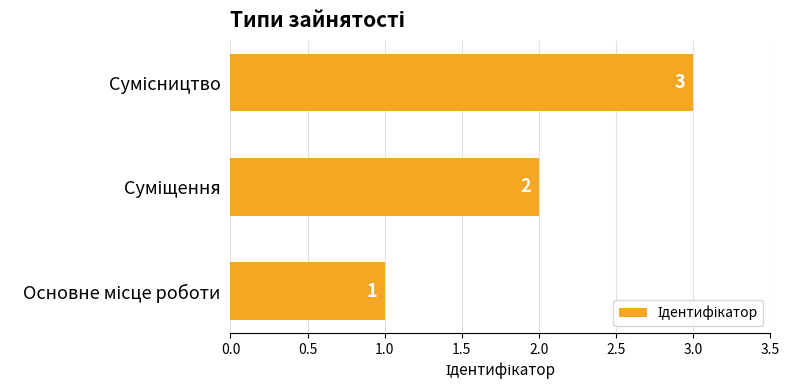

How many data points are less than 2?

1